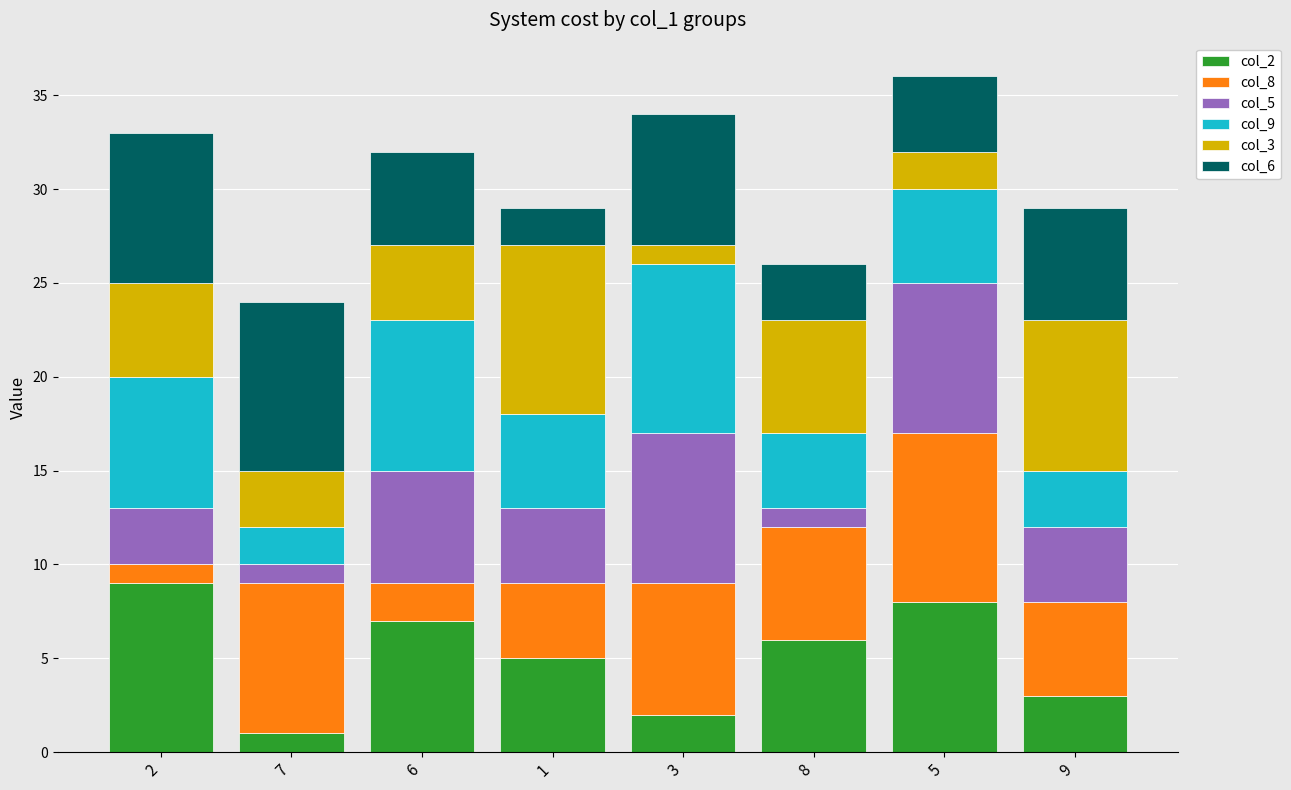

List the labels in order of col_2 value, largest first.

2, 5, 6, 8, 1, 9, 3, 7